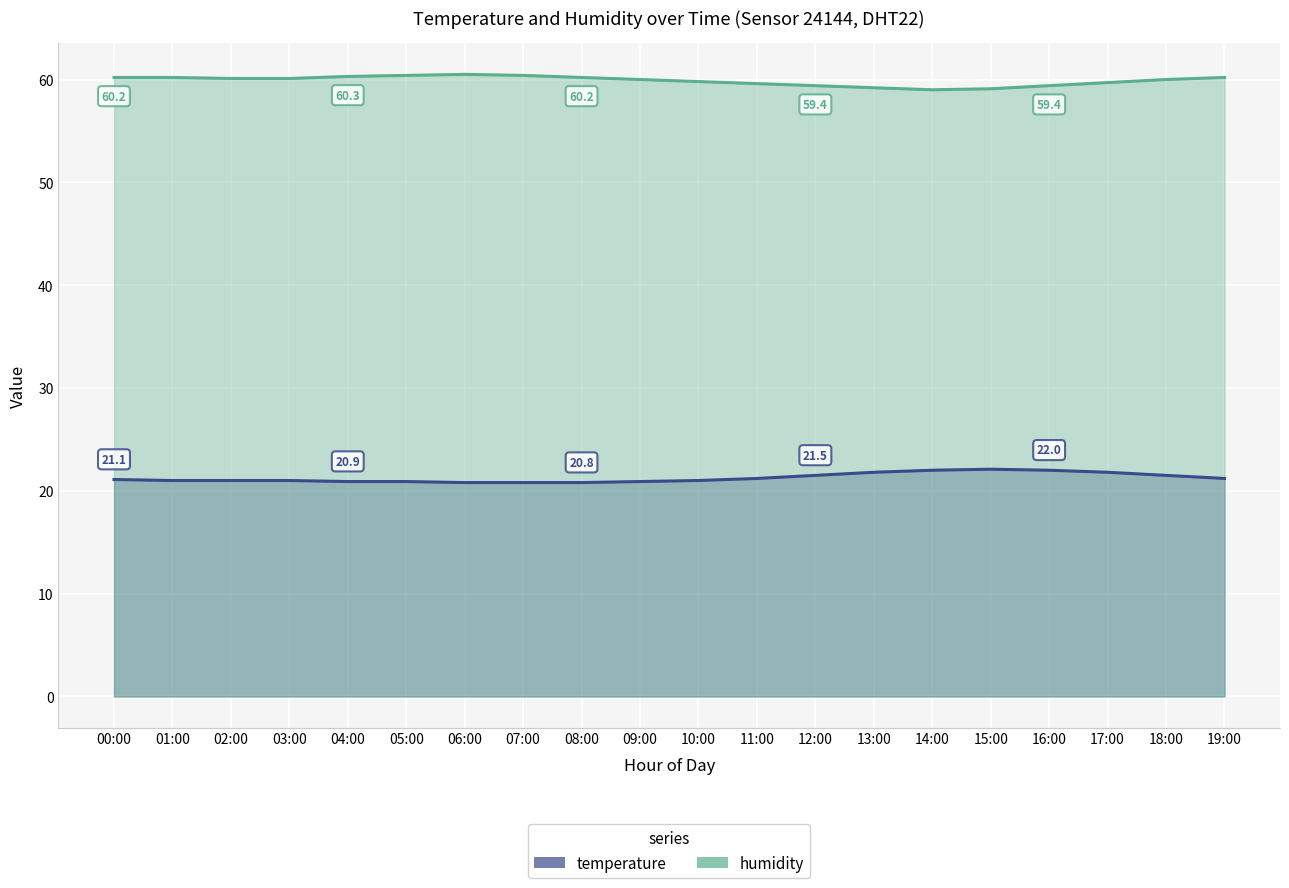

Is the value of temperature at 18:00 greater than the value of humidity at 03:00?

No